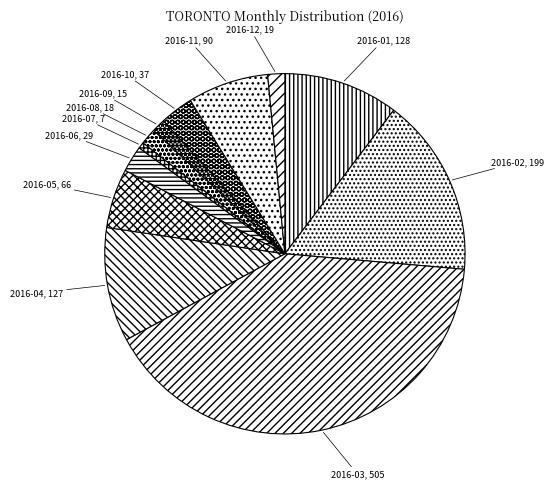

Is the sum of 2016-11 and 2016-08 greater than half?

No